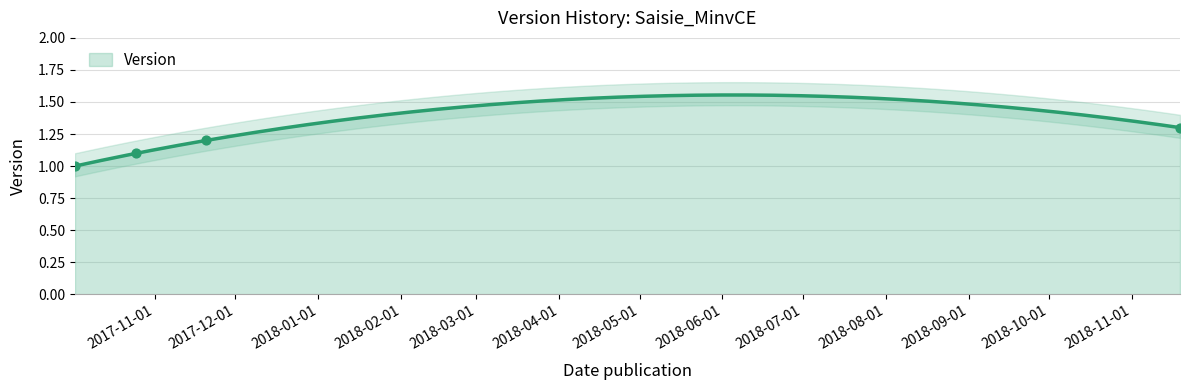

What is the ratio of the value at 2017-10-02 to the value at 2018-11-19?

0.8